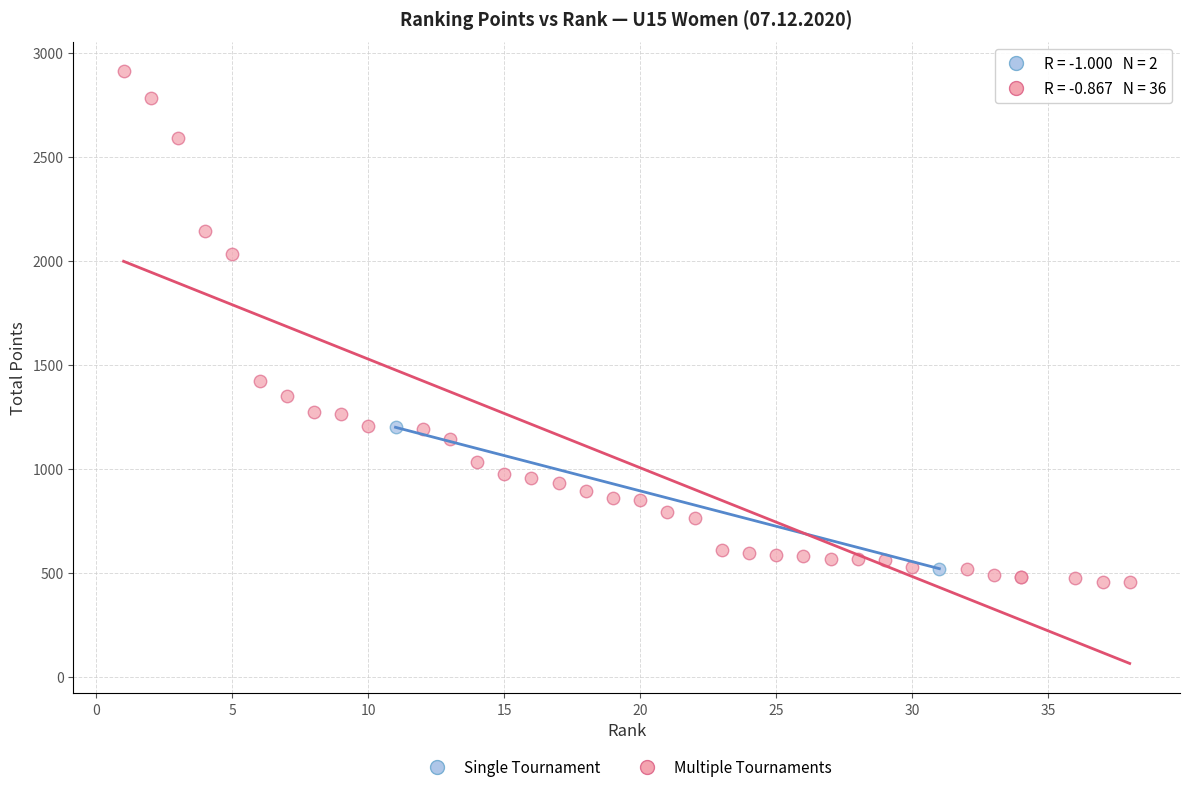

Which series reaches the maximum Y coordinate?

Multiple Tournaments